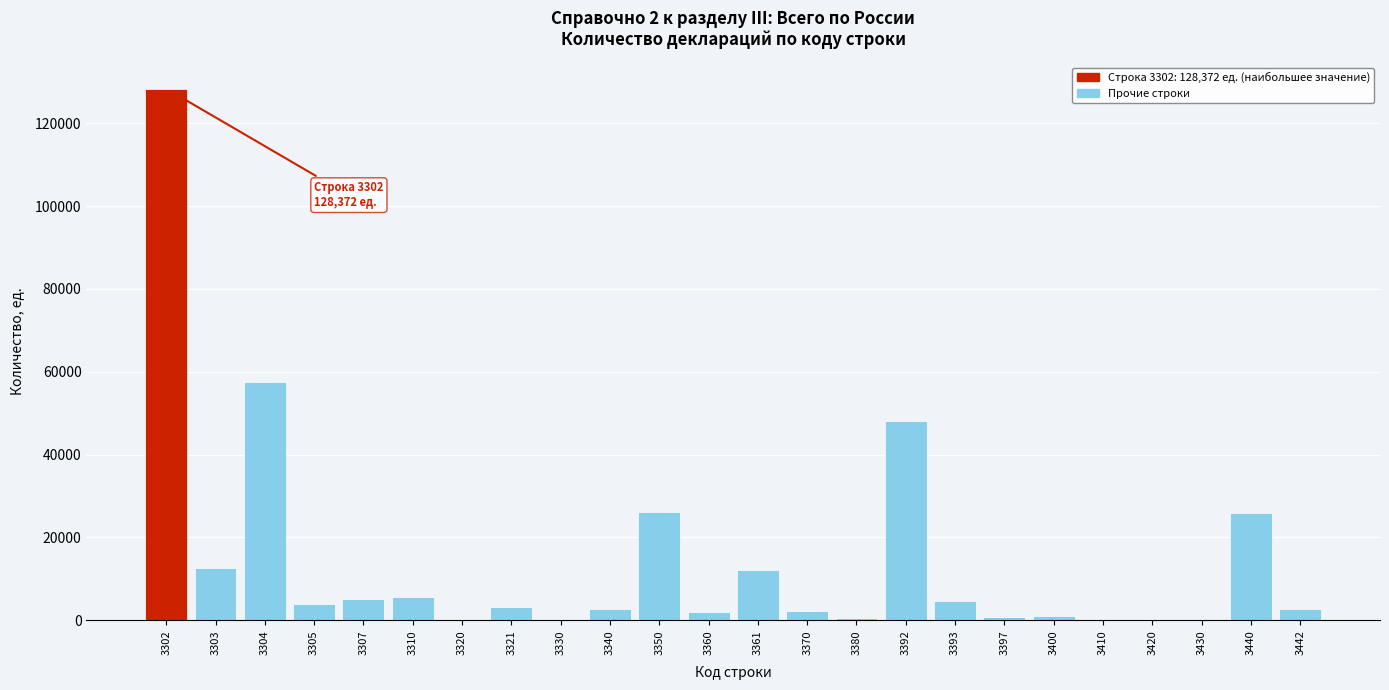

True or false: the data shows 716 at 3397.

True